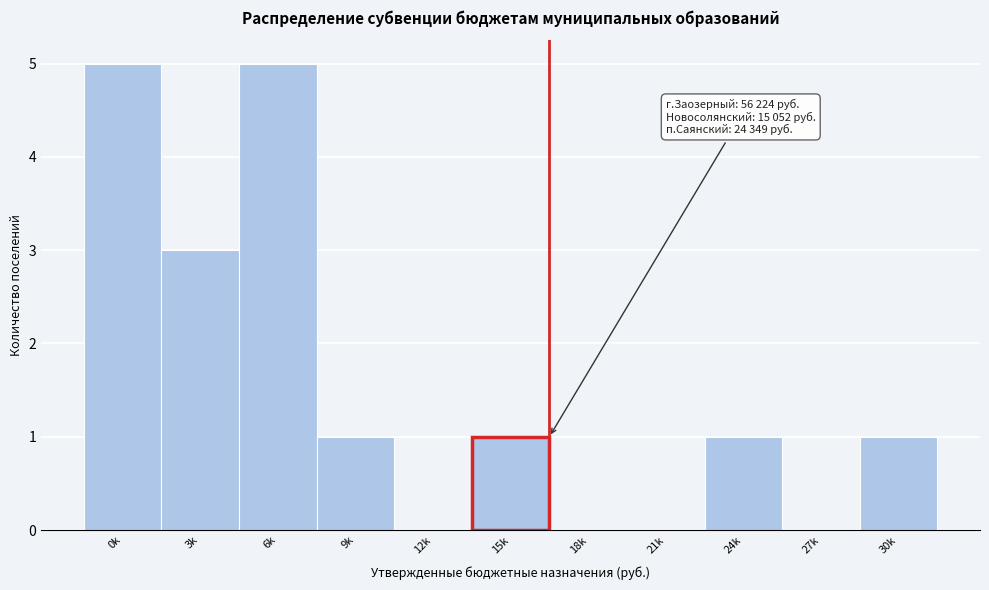

Reading left to right, what are all the values shown in this chart?

0k=5	3k=3	6k=5	9k=1	12k=0	15k=1	18k=0	21k=0	24k=1	27k=0	30k=1